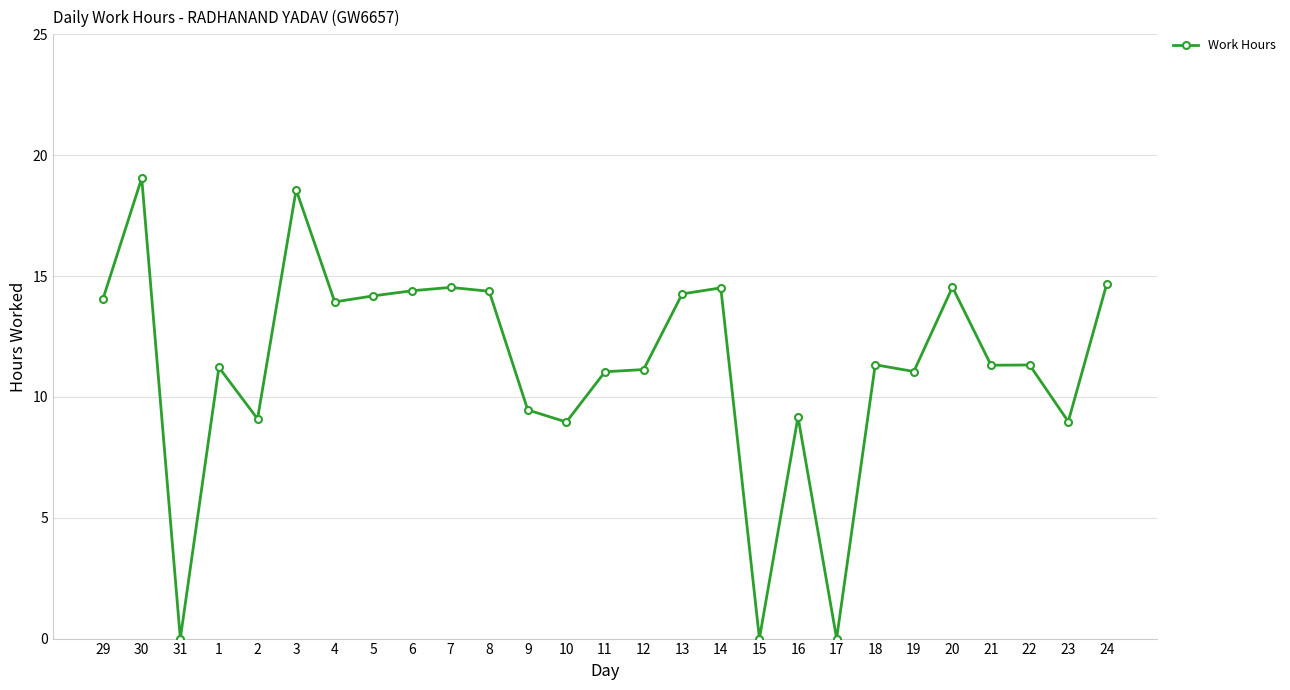

True or false: the data shows 11.2 at 1.

True